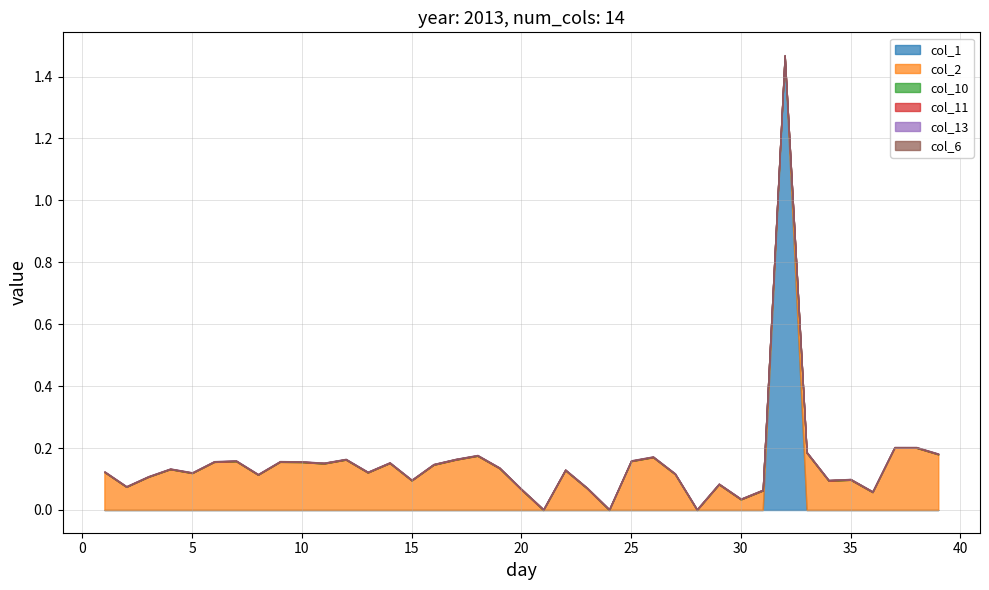

Does the chart display data point markers on the line(s)?

No